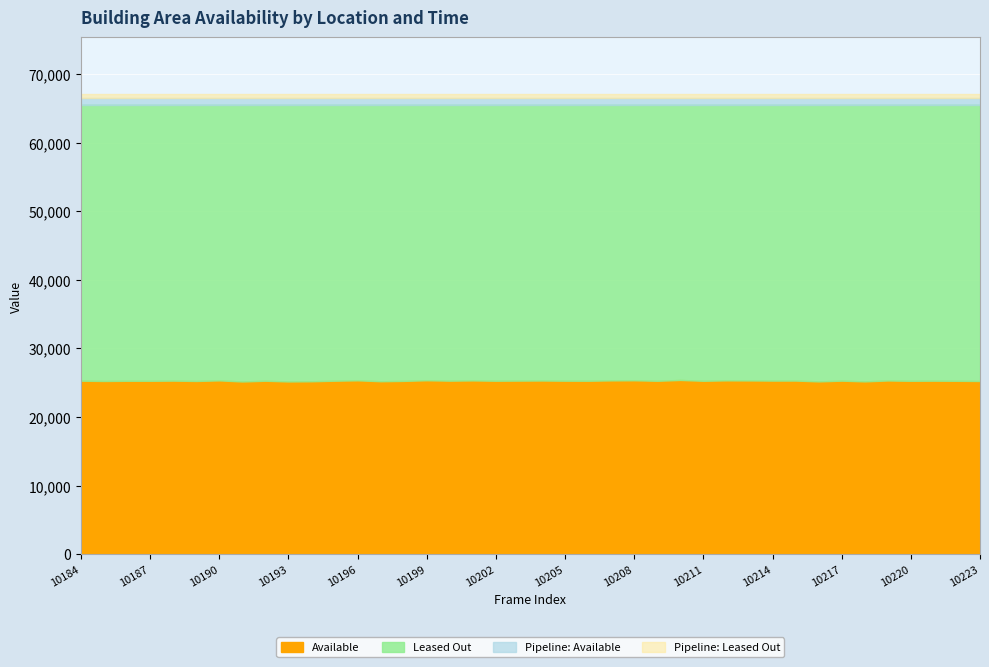

What is the lowest value of the Available series?

25178